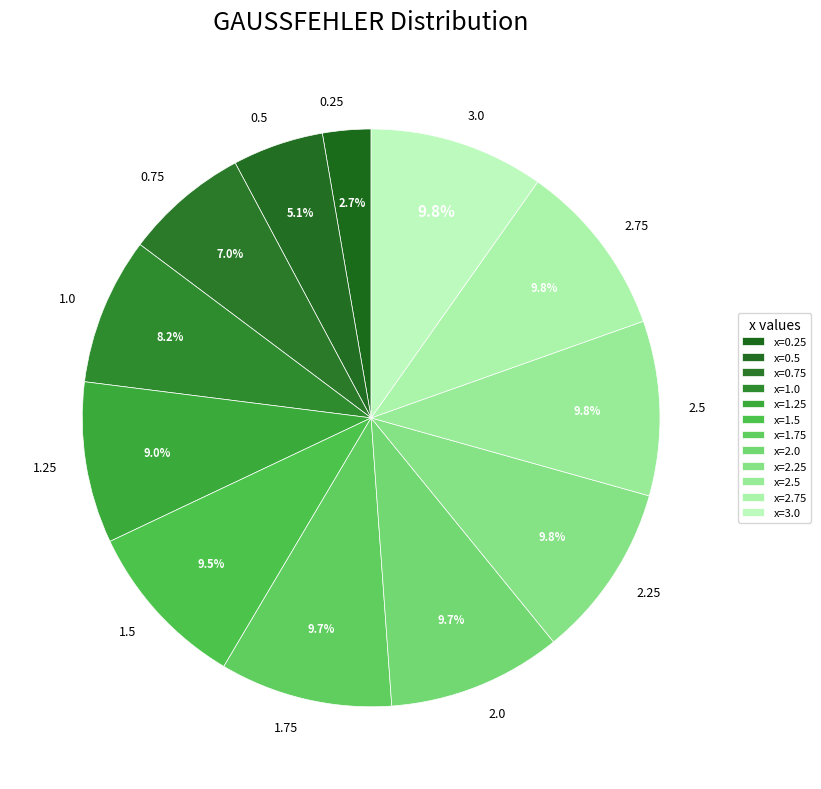

Between 0.25 and 1.0, which is larger?

1.0